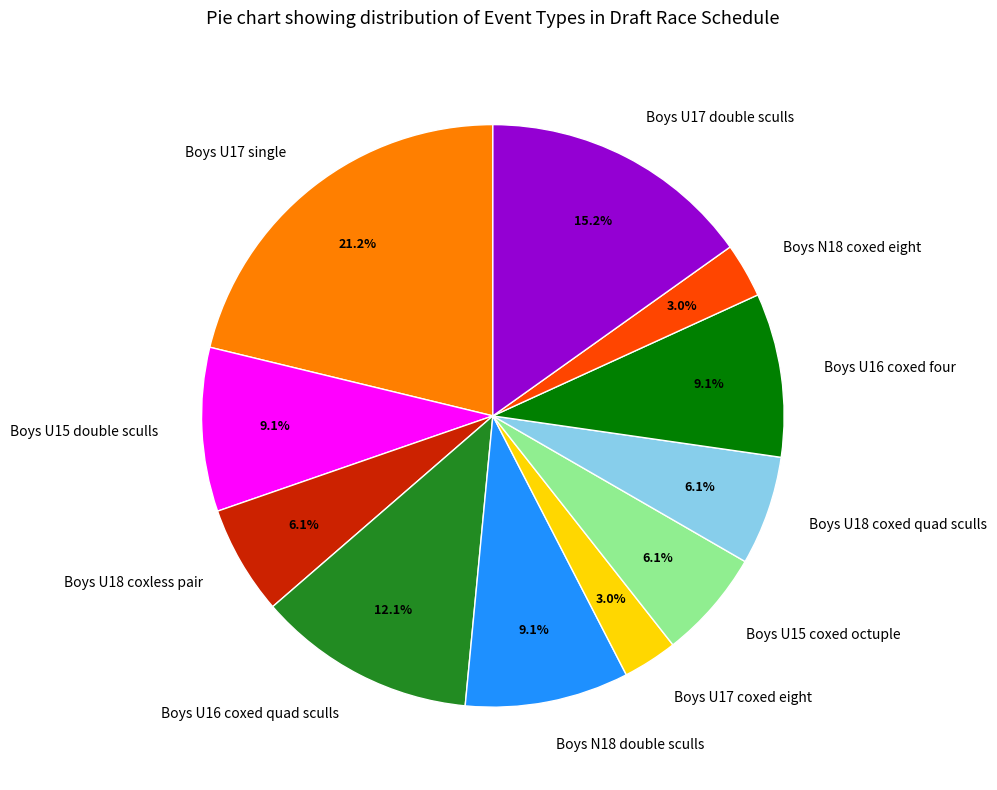

Is the sum of Boys U17 double sculls and Boys U18 coxless pair greater than half?

No